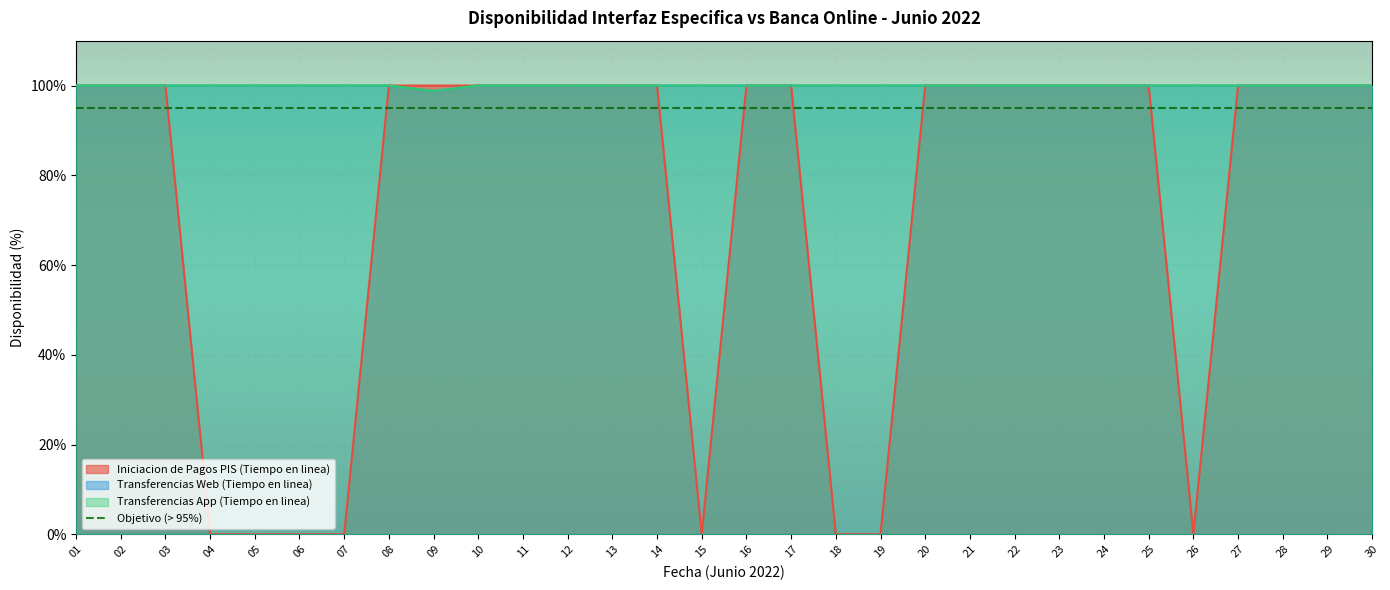

Read the Transferencias Web (Tiempo en linea) value at 02.

100.0